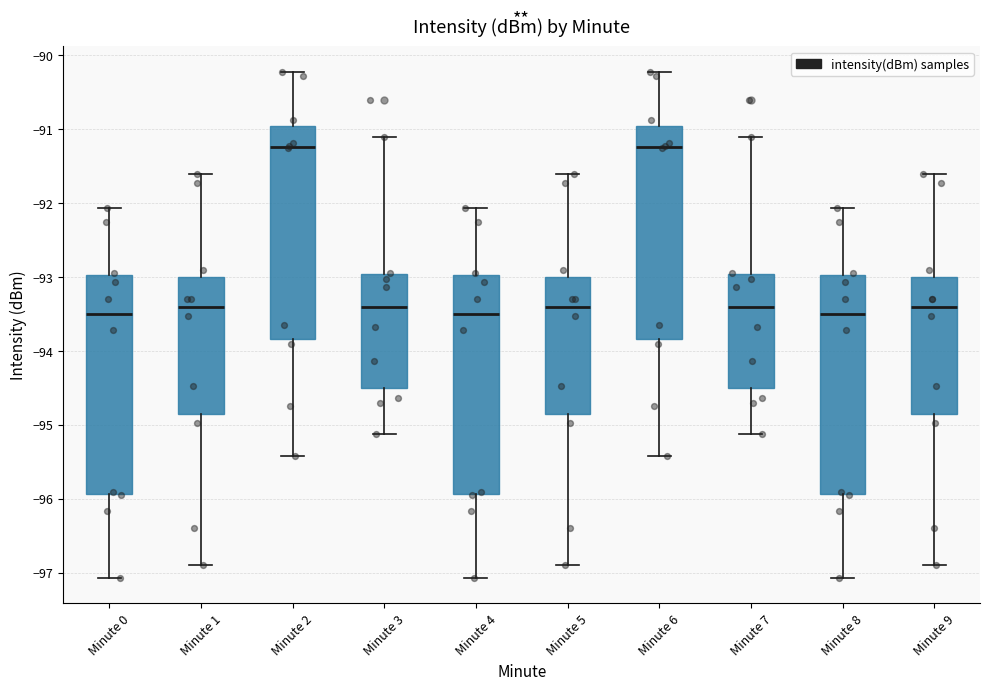

Where is the lower edge of the box for Minute 4 on the y-axis? The values are not printed on the chart, so give them approximately, as read against the axis.

-95.9